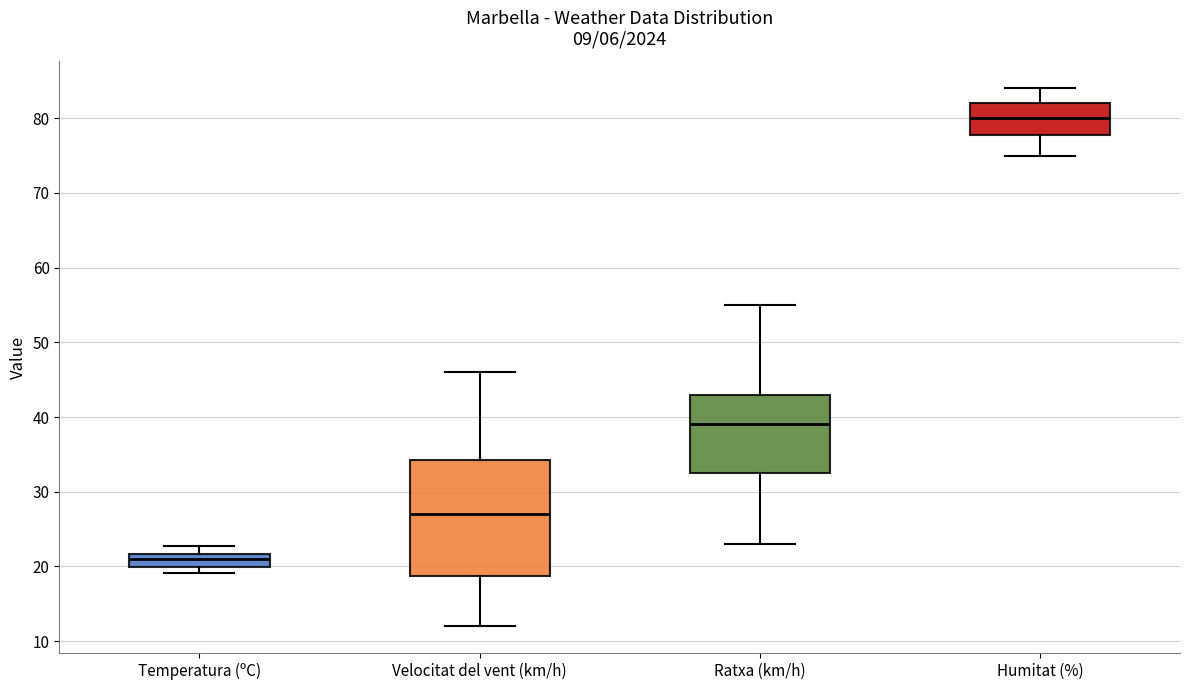

Reading left to right, read every box against the y-axis: the position of its median line, the range the box covers, and the ends of its whiskers. The values are not printed on the chart, so give them approximately, as read against the axis.

Temperatura (ºC): median 21, box 20 to 22, whiskers 19 to 23
Velocitat del vent (km/h): median 27, box 19 to 34, whiskers 12 to 46
Ratxa (km/h): median 39, box 33 to 43, whiskers 23 to 55
Humitat (%): median 80, box 78 to 82, whiskers 75 to 84